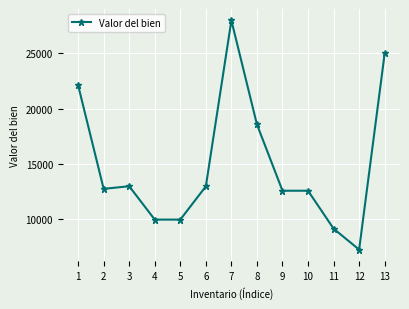

Which category has the lowest value across all series?

12